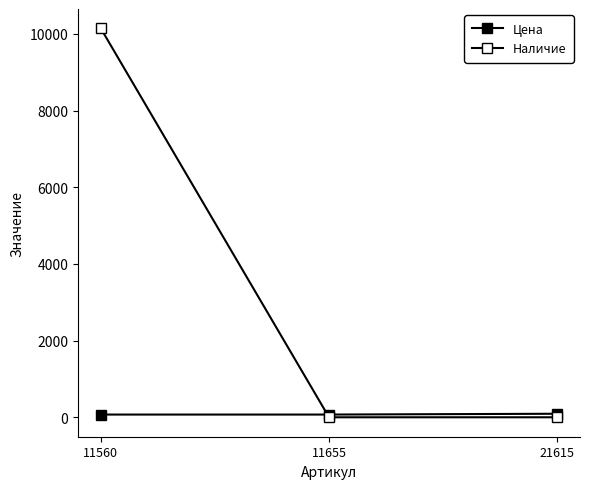

Is the value of Наличие at 11560 greater than the value of Цена at 11655?

Yes